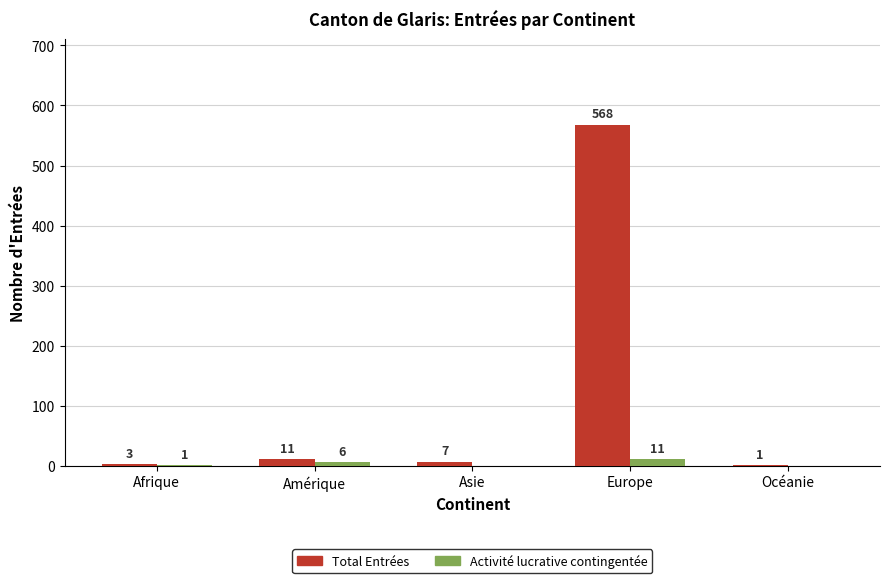

How many groups of bars are there?

5